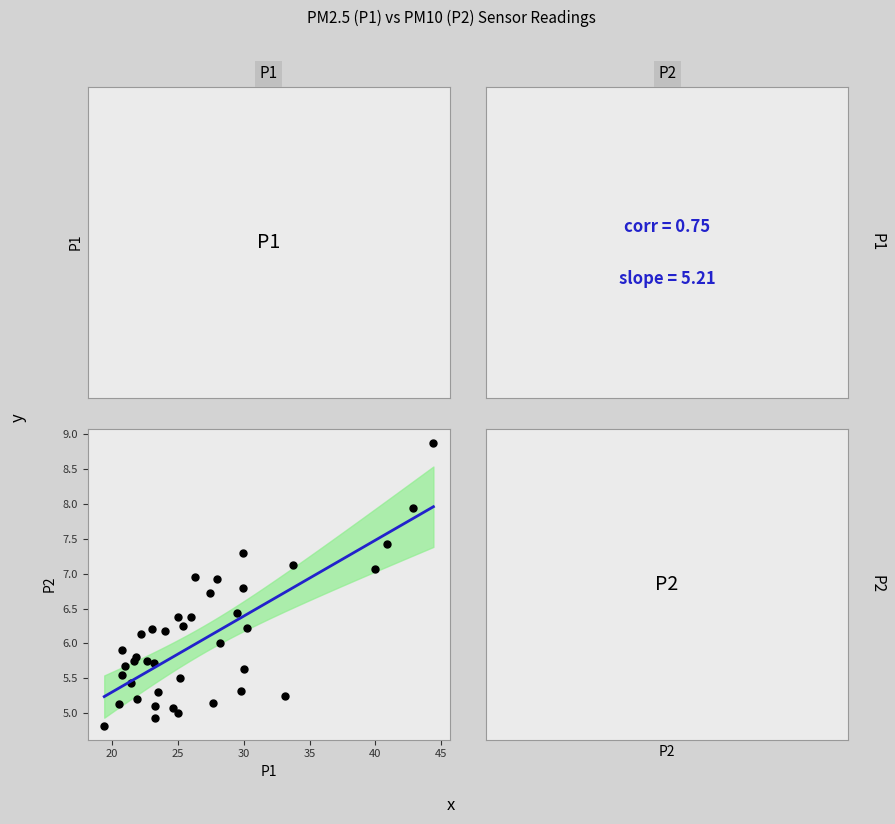

What is the range of X values (max minus min)?

25.0